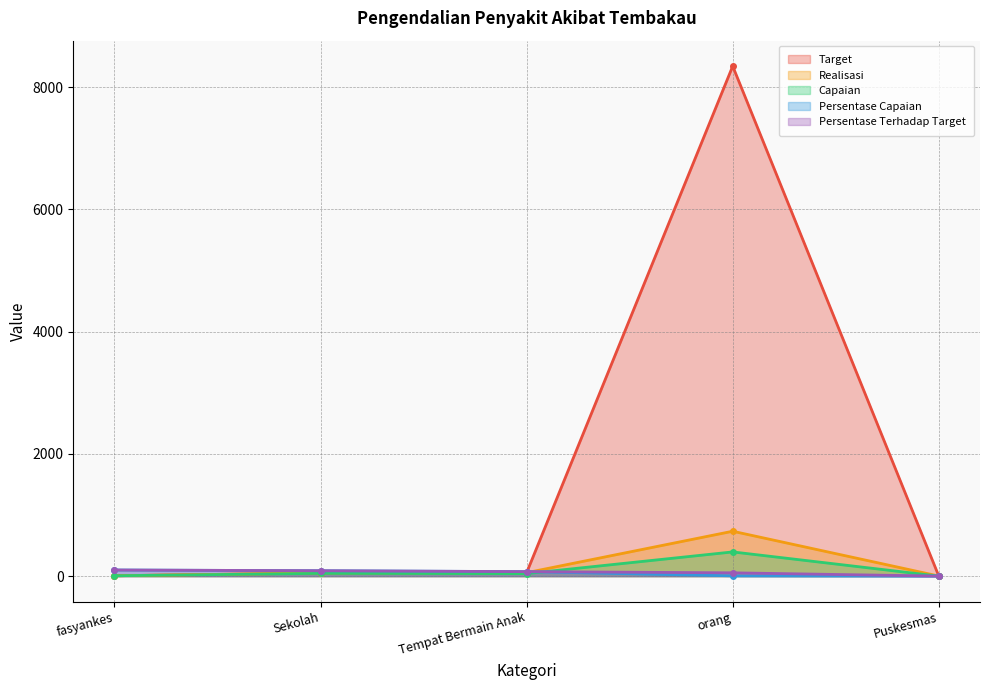

What is the difference between the second highest and minimum values in the Target series?

55.0